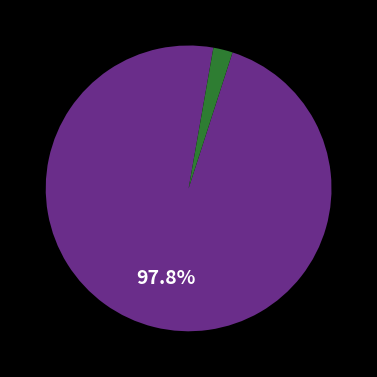

Does any single category account for the majority?

Yes